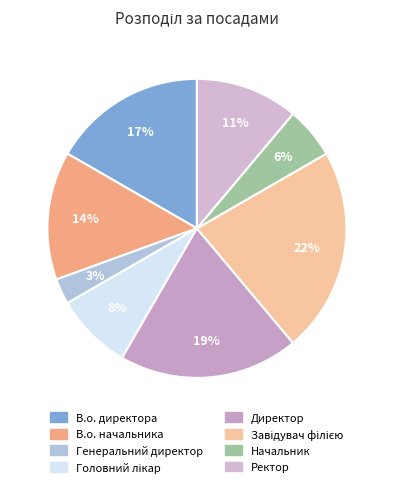

Which category has the biggest portion of the pie?

Завідувач філією